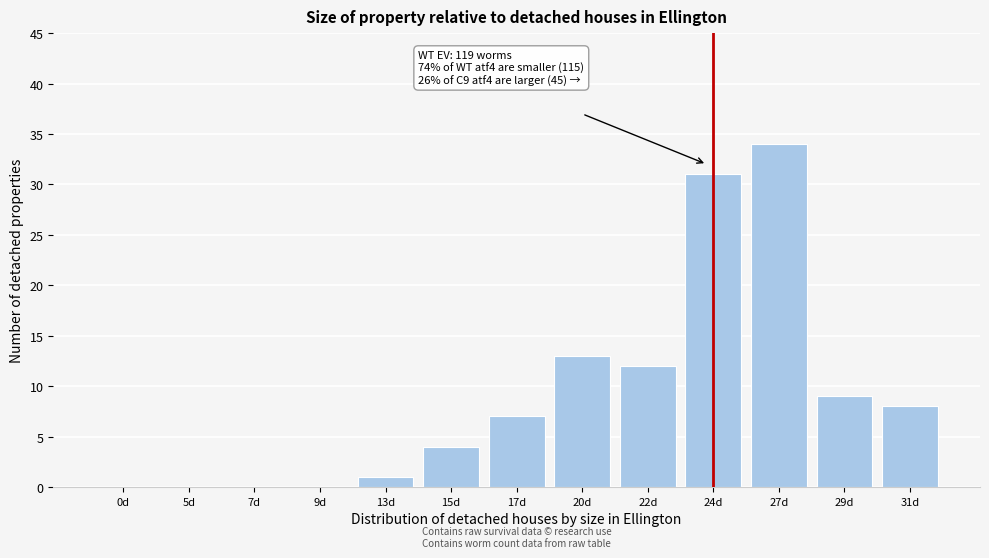

Reading left to right, what are all the values shown in this chart?

0d=0	5d=0	7d=0	9d=0	13d=1	15d=4	17d=7	20d=13	22d=12	24d=31	27d=34	29d=9	31d=8